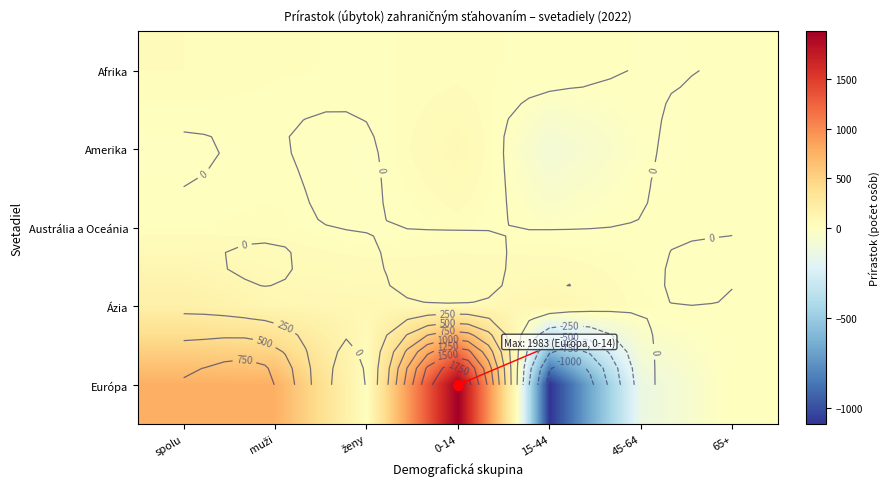

At which category does the chart reach its peak across all series?

0-14